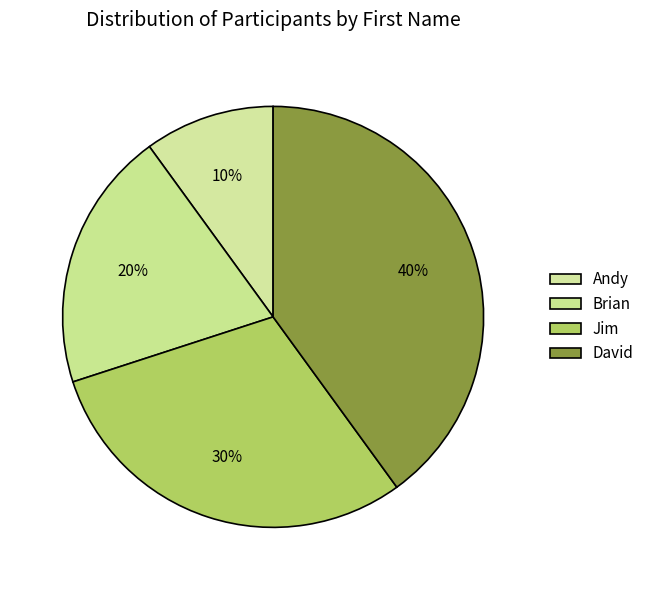

How many segments does this pie chart have?

4